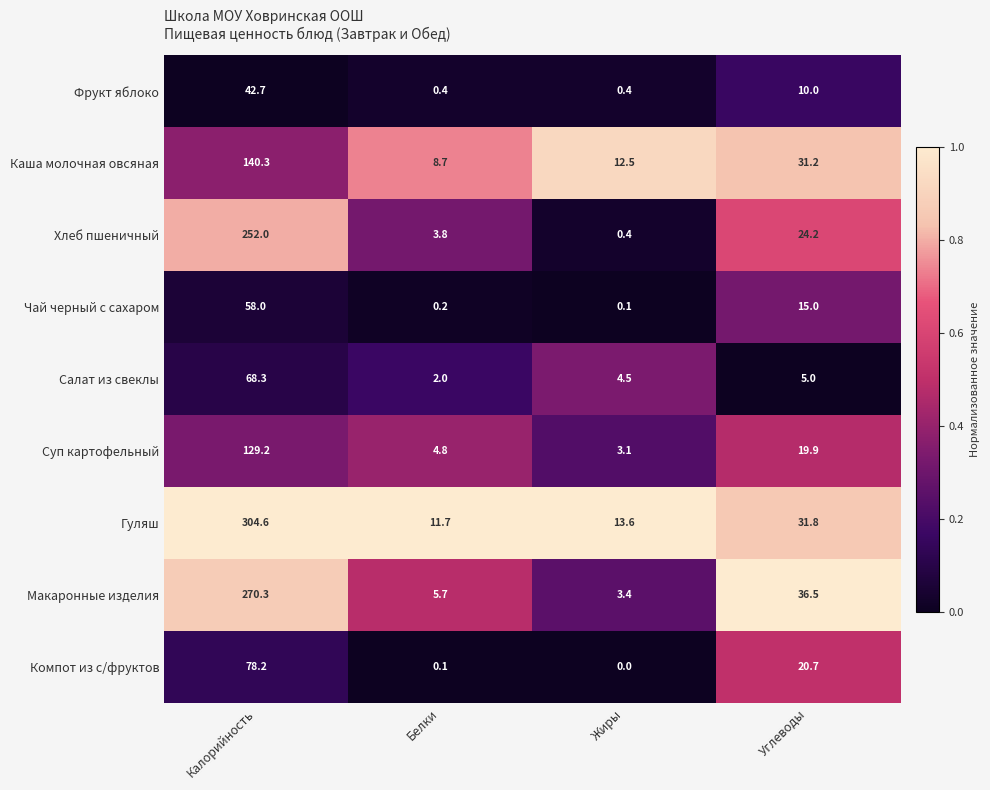

Between Жиры and Углеводы, which series saw the biggest shift?

Макаронные изделия